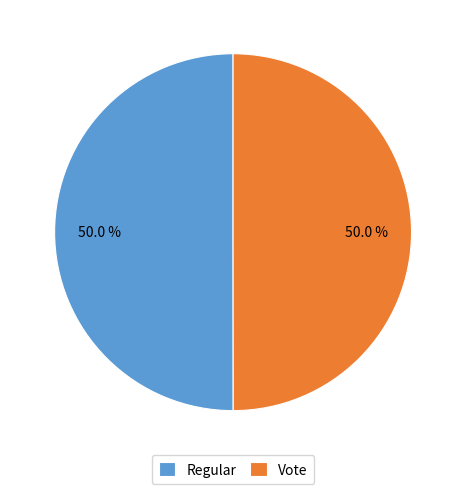

Is the sum of Regular and Vote greater than half?

Yes